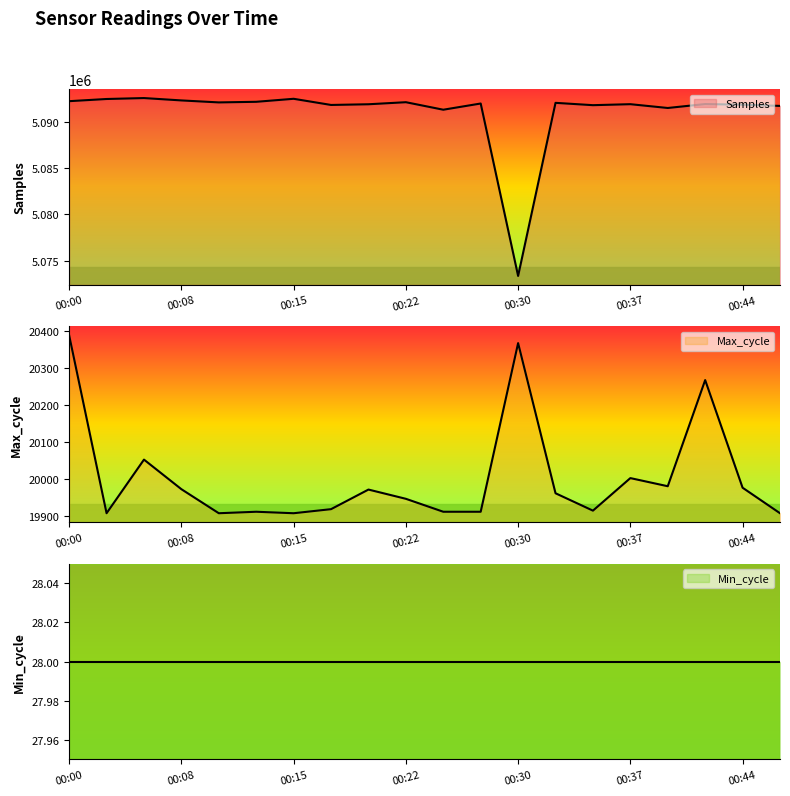

Which series has the largest range (max minus min)?

Samples